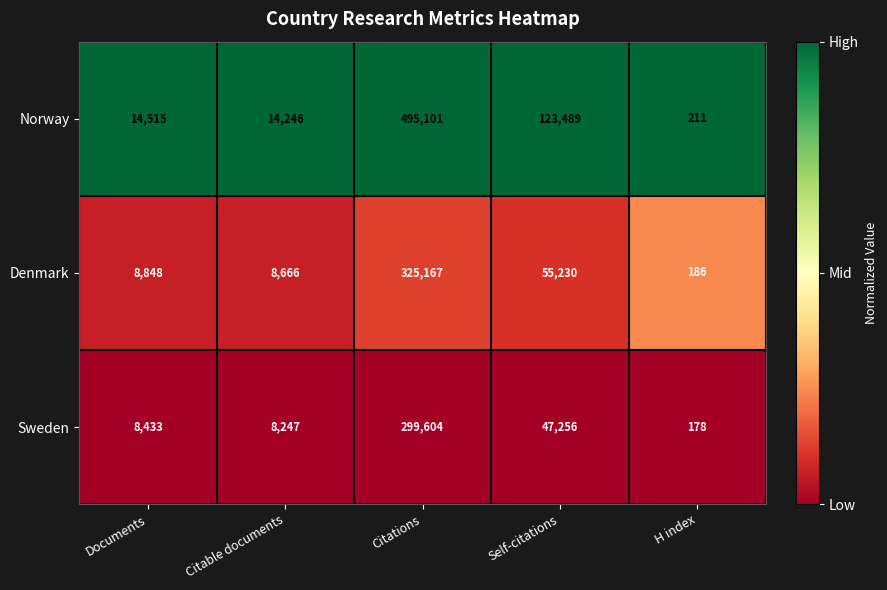

Reading left to right, extract all data points from this chart.

Norway: Documents=14515	Citable documents=14246	Citations=495101	Self-citations=123489	H index=211
Denmark: Documents=8848	Citable documents=8666	Citations=325167	Self-citations=55230	H index=186
Sweden: Documents=8433	Citable documents=8247	Citations=299604	Self-citations=47256	H index=178